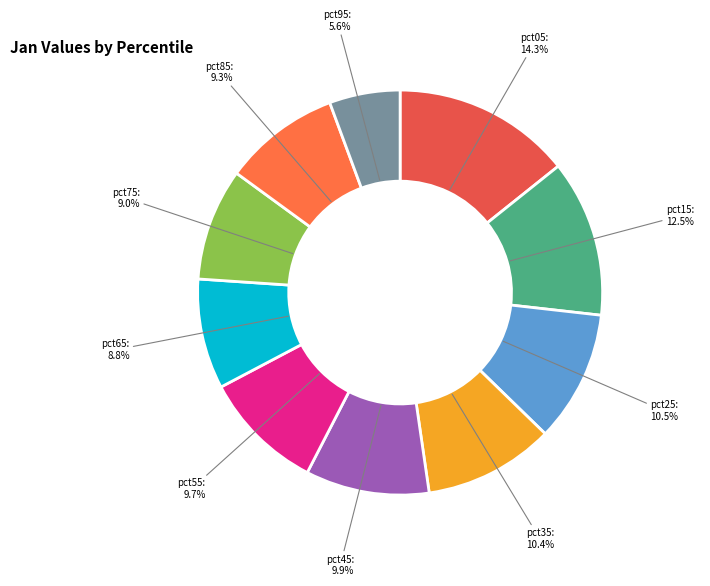

Is there a majority slice in this chart?

No